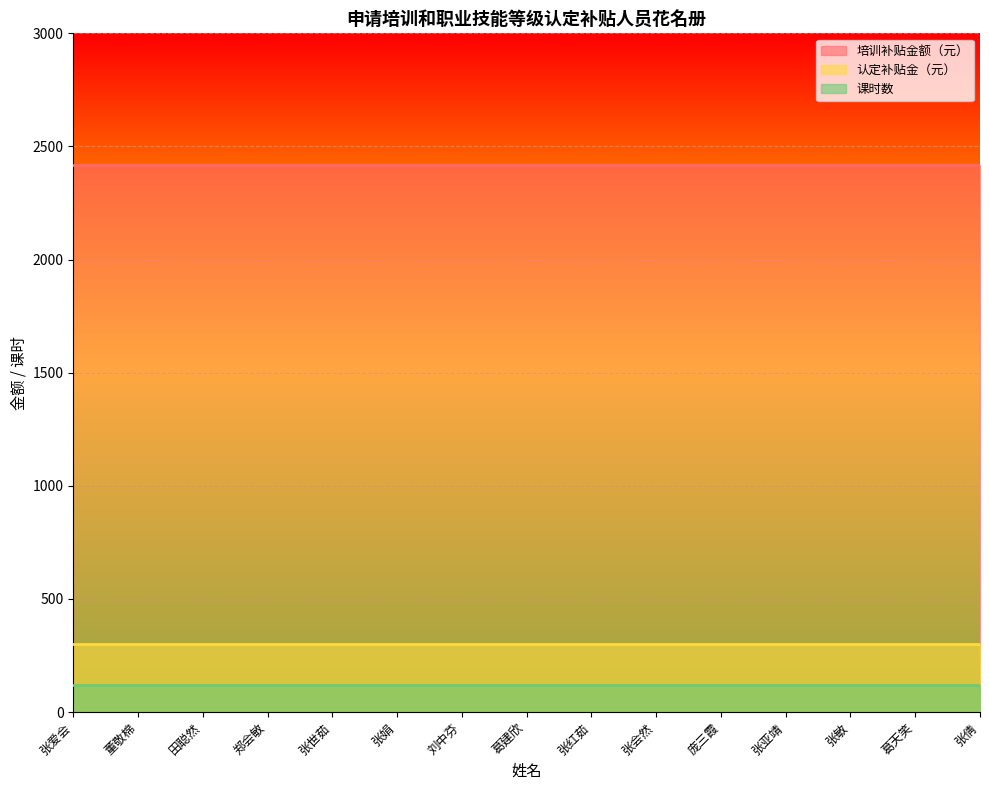

What is the approximate value of 培训补贴金额（元） at 郑会敏?

2420